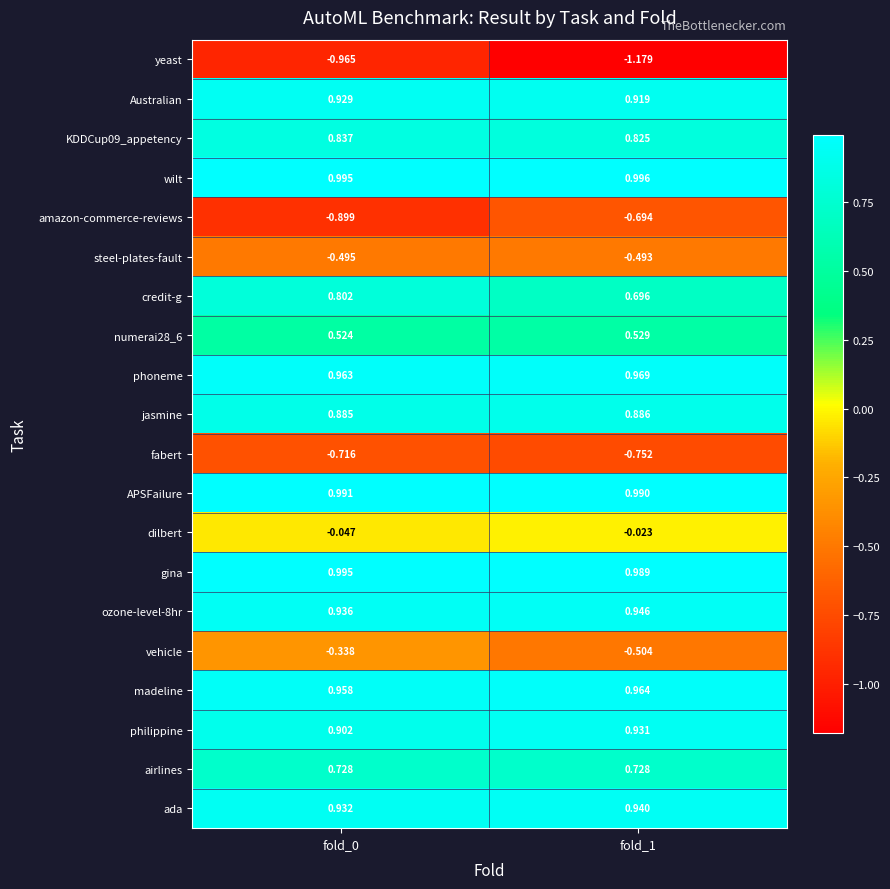

Between fold_0 and fold_1, which series saw the biggest shift?

yeast